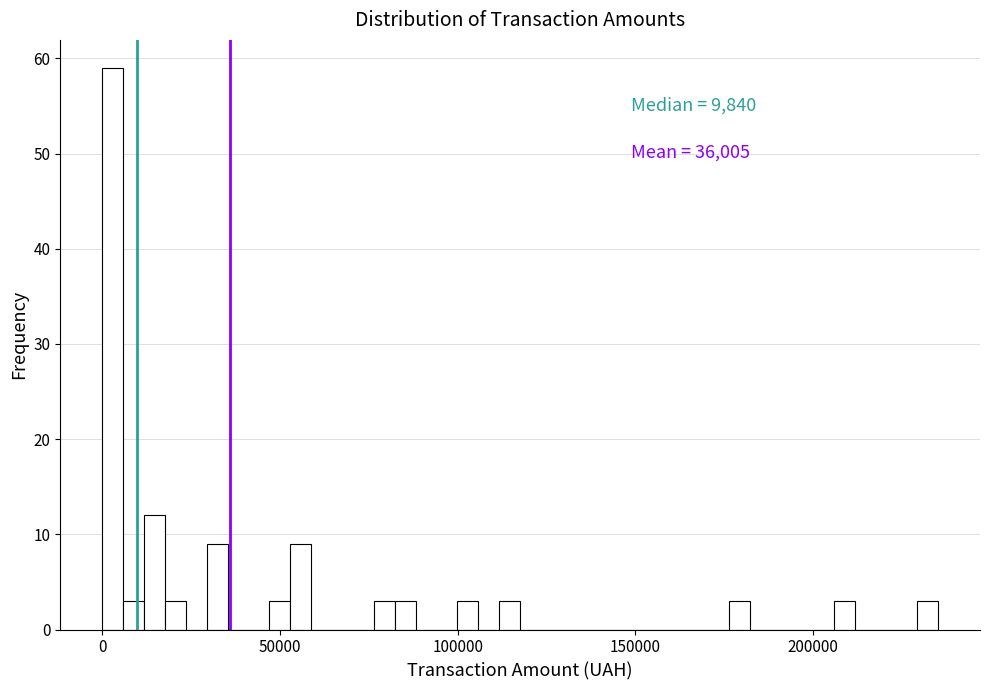

Around what value on the x-axis is the tallest bar? Give the approximate position of its centre, as read against the axis.

5000